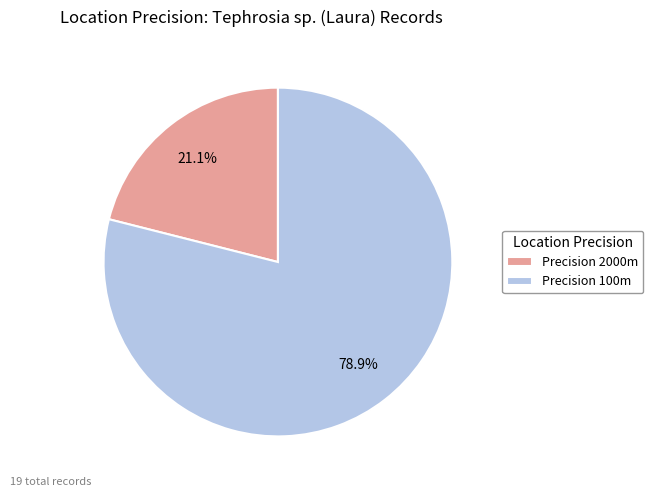

Combined, what portion of the pie is Precision 2000m and Precision 100m?

100.0%